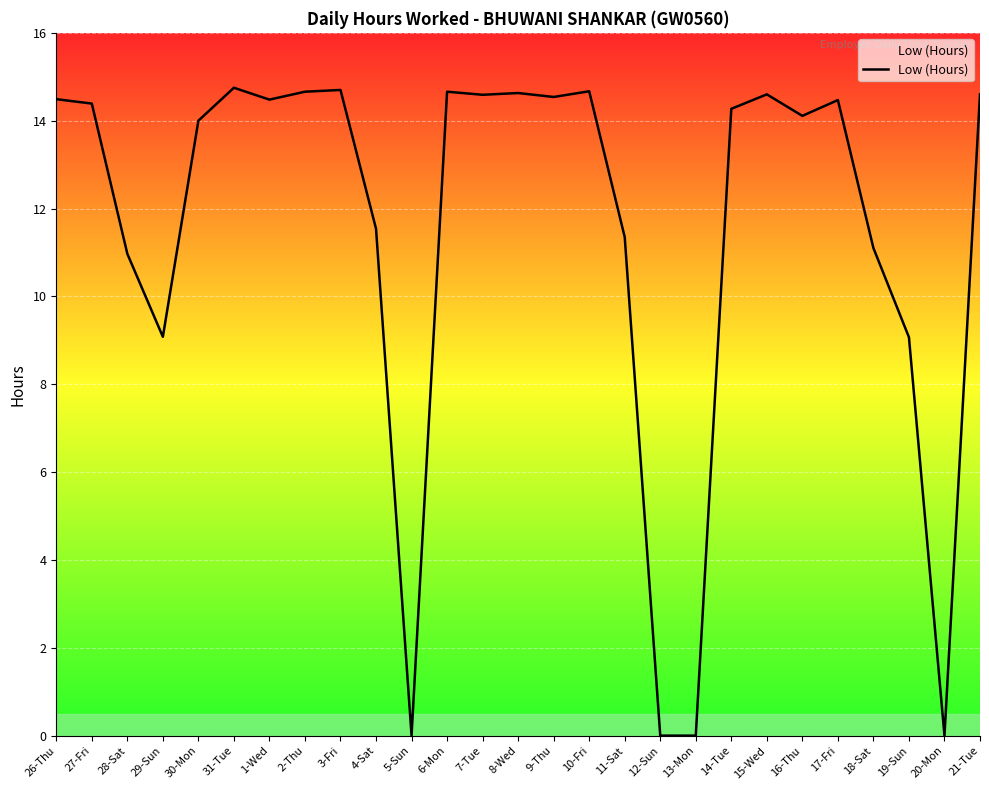

Read the value at 16-Thu.

14.1